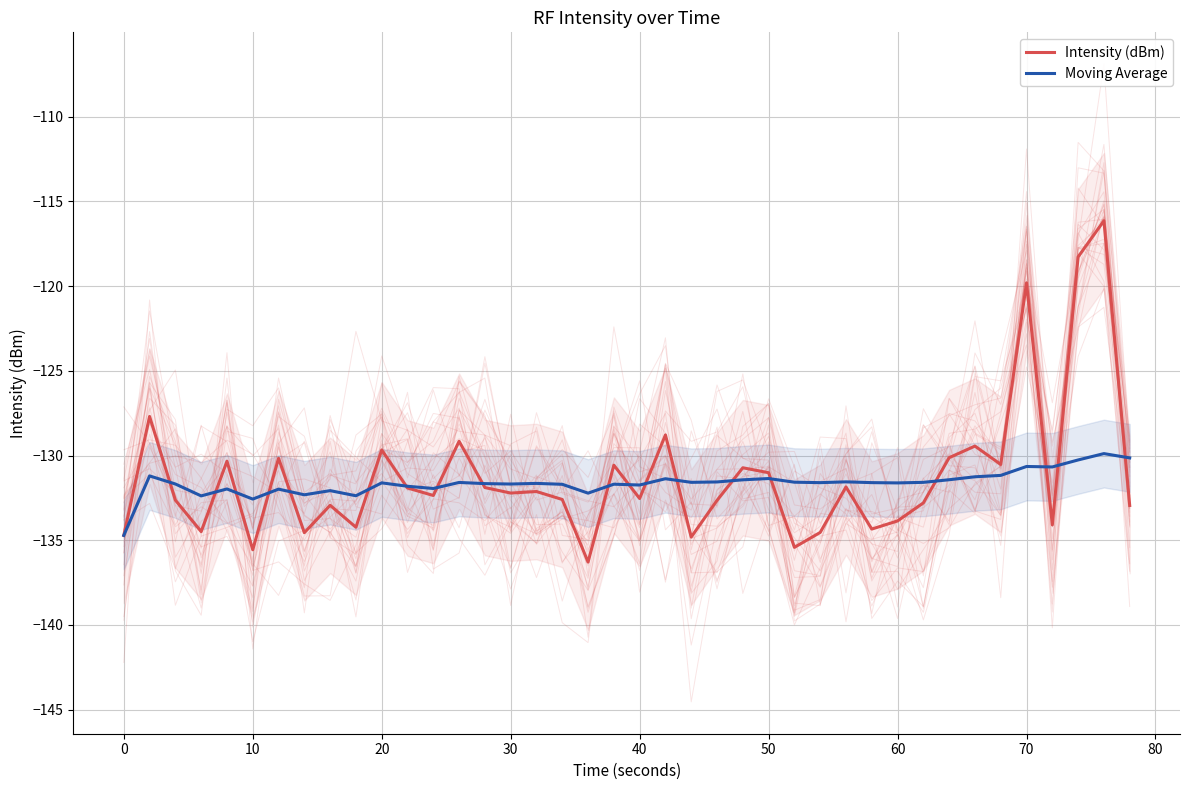

True or false: Moving Average has a value of -235.9 at 0.

False